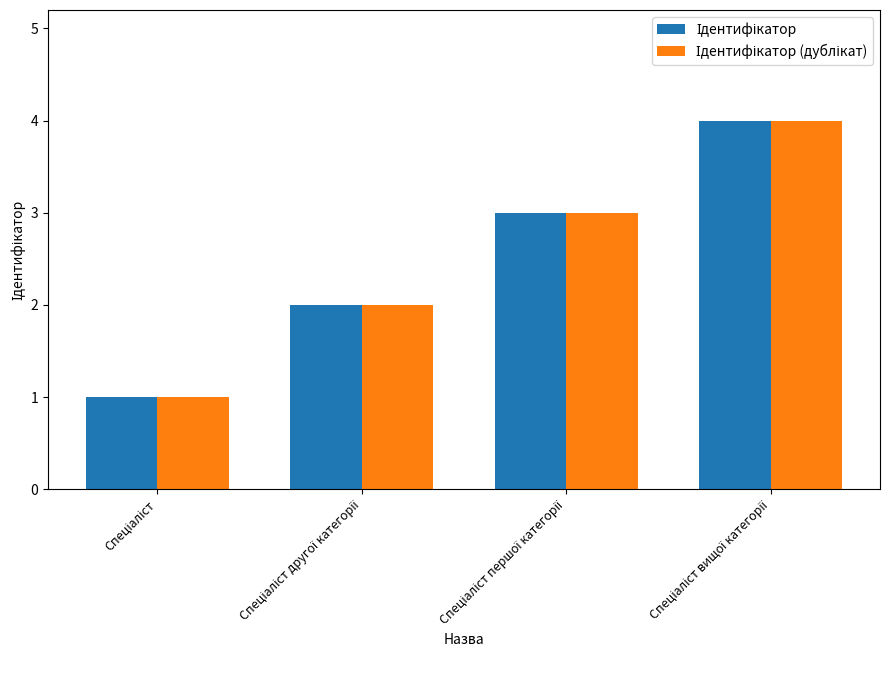

What is the greatest value displayed?

4